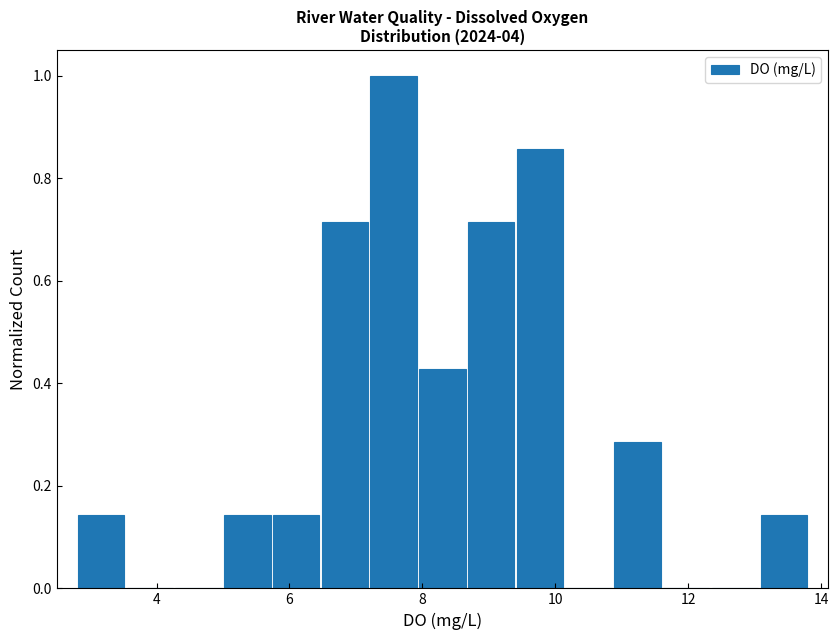

Read against the x-axis, roughly where is the centre of the tallest bar?

7.6